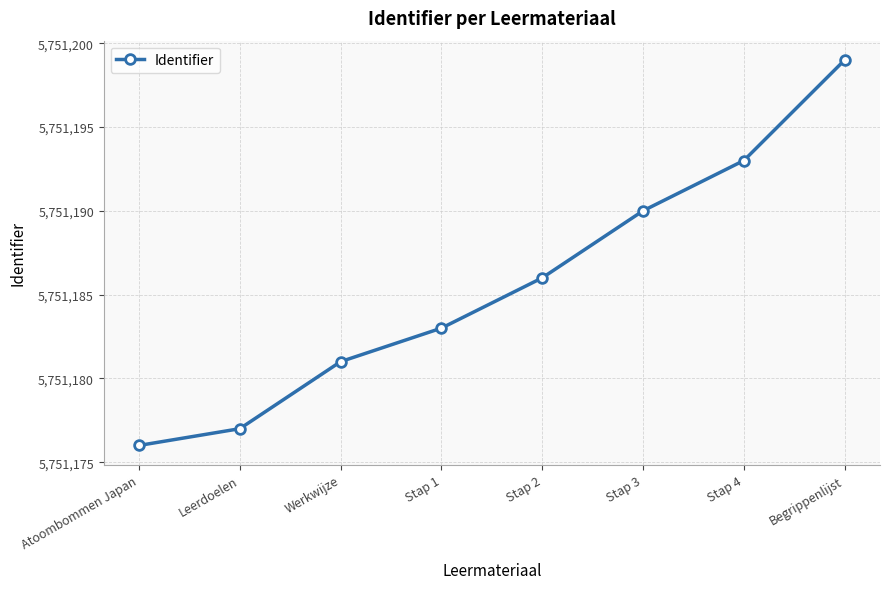

What is the label of the 7th point from the right?

Leerdoelen